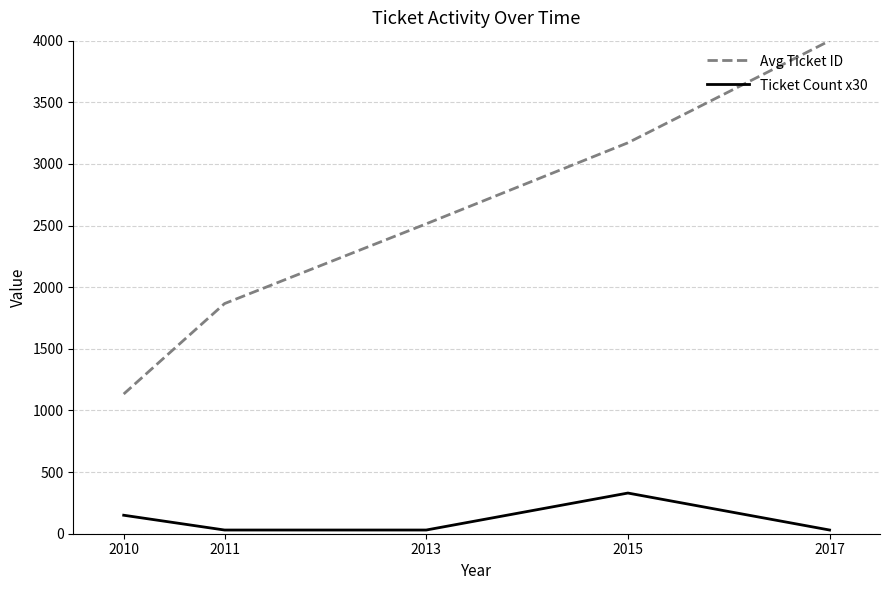

At which category is the sum across all series the highest?

2017